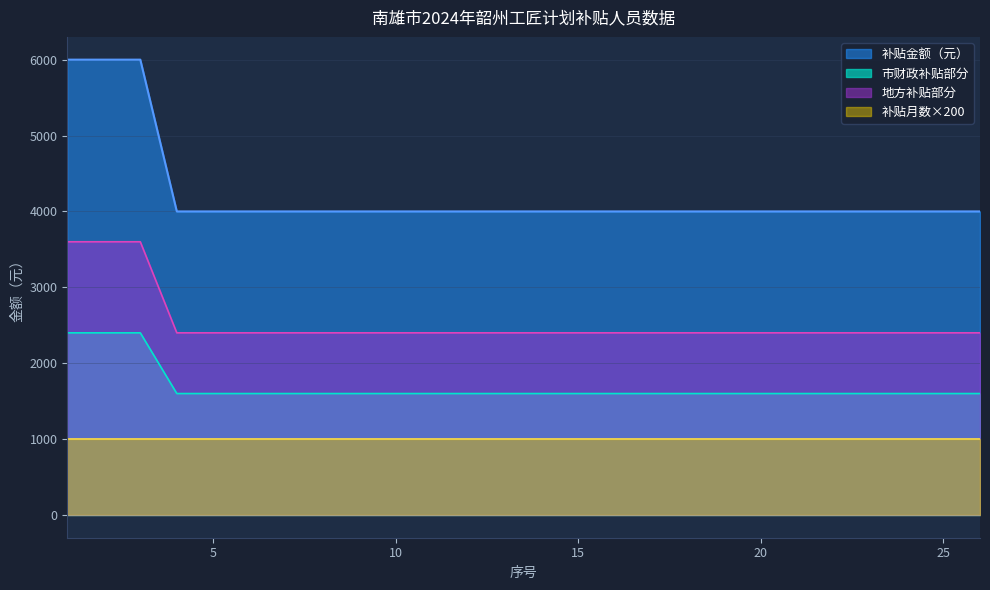

Which series has the largest total across all categories?

补贴金额（元）